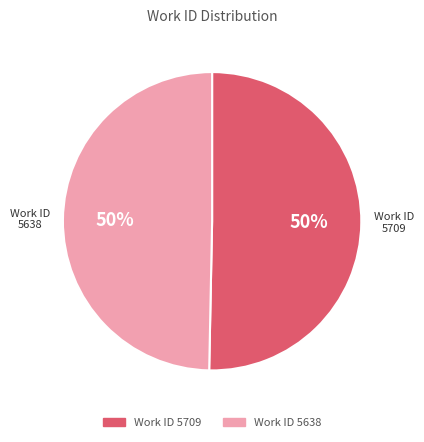

To the nearest percent, what is the average slice percentage?

50%